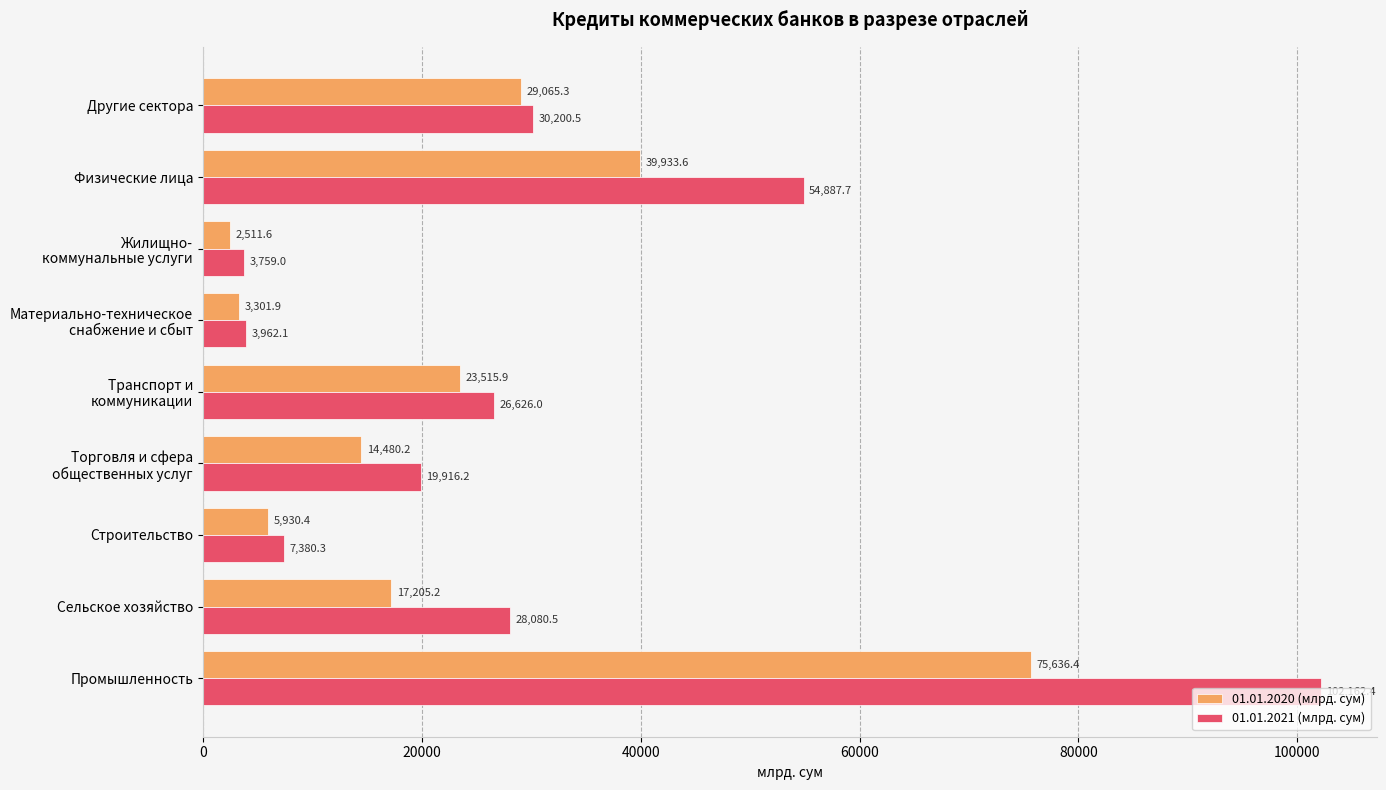

List the series in order of their peak value, lowest first.

01.01.2020 (млрд. сум), 01.01.2021 (млрд. сум)